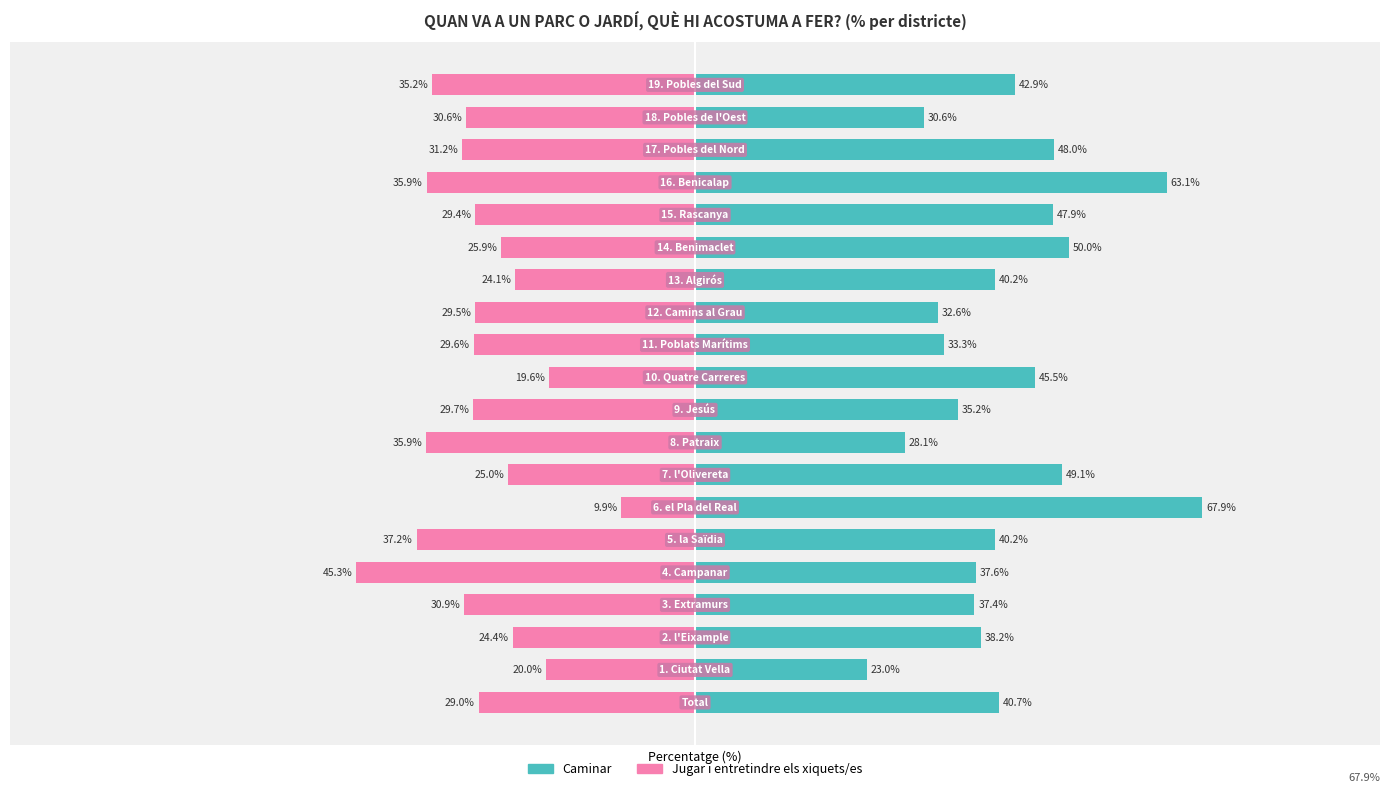

Reading left to right, list all the values displayed in this chart.

Caminar: 40.7	23.0	38.2	37.4	37.6	40.2	67.9	49.1	28.1	35.2	45.5	33.3	32.6	40.2	50.0	47.9	63.1	48.0	30.6	42.9
Jugar i entretindre els xiquets/es: -29.0	-20.0	-24.4	-30.9	-45.3	-37.2	-9.9	-25.0	-35.9	-29.7	-19.6	-29.6	-29.5	-24.1	-25.9	-29.4	-35.9	-31.2	-30.6	-35.2